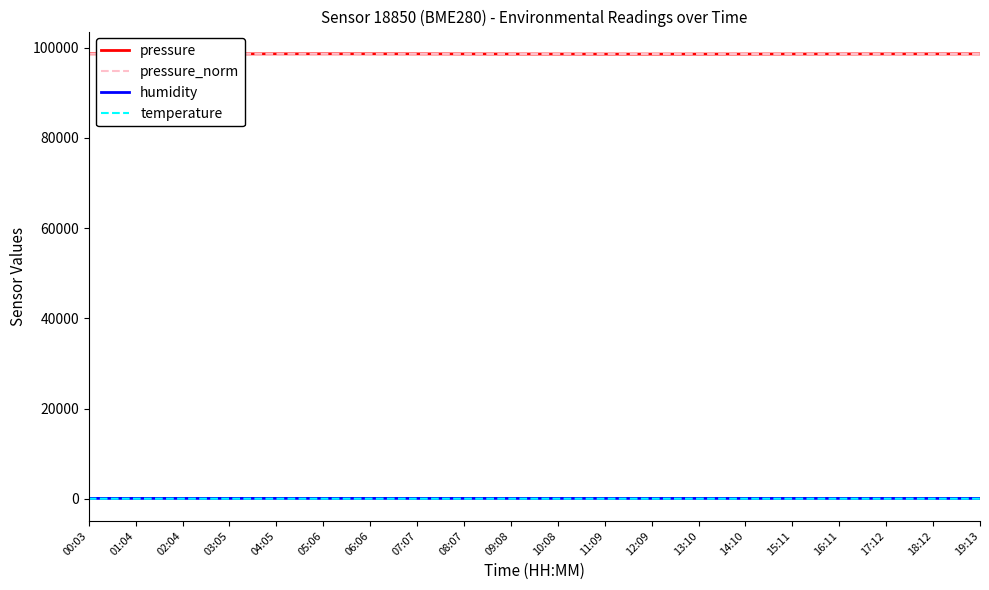

The value of pressure_norm at 19:13 is 98629.2. True or false?

True